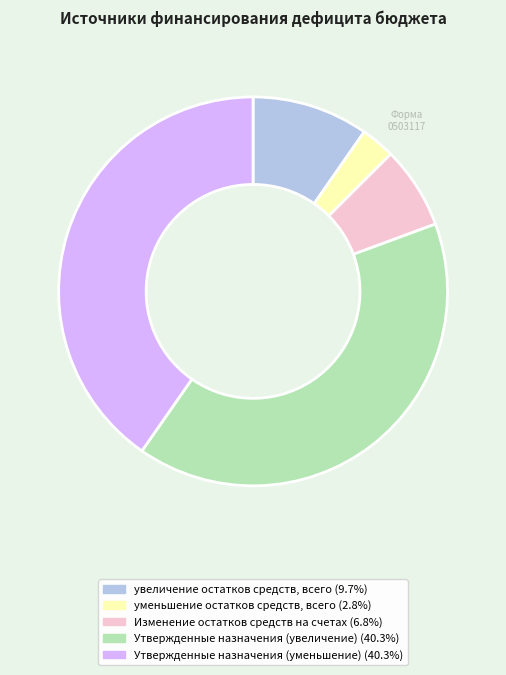

Is there a majority slice in this chart?

No